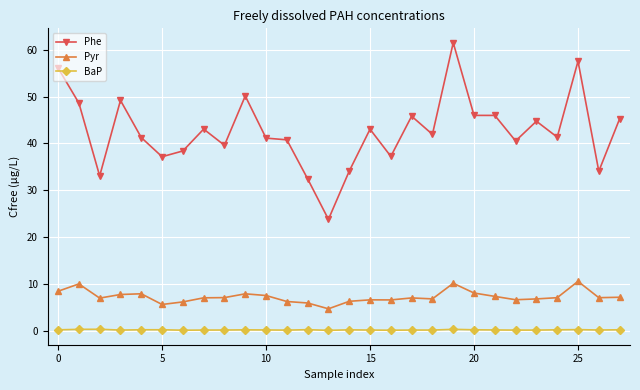

List the series in order of their peak value, lowest first.

BaP, Pyr, Phe